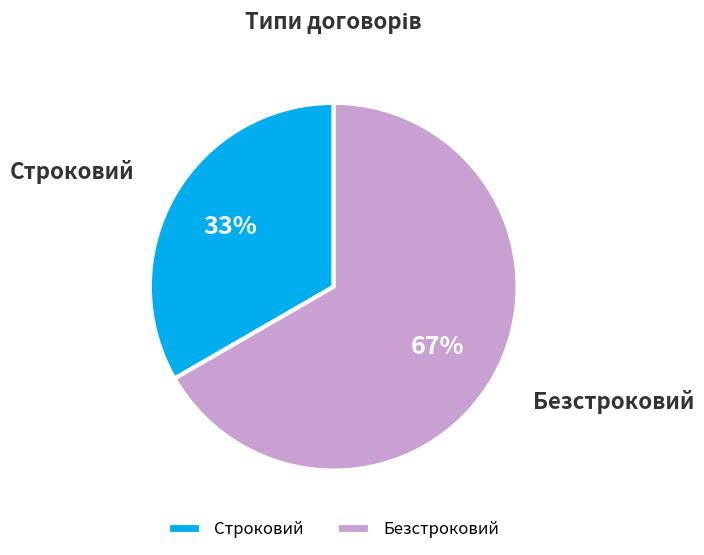

Which category has the biggest portion of the pie?

Безстроковий